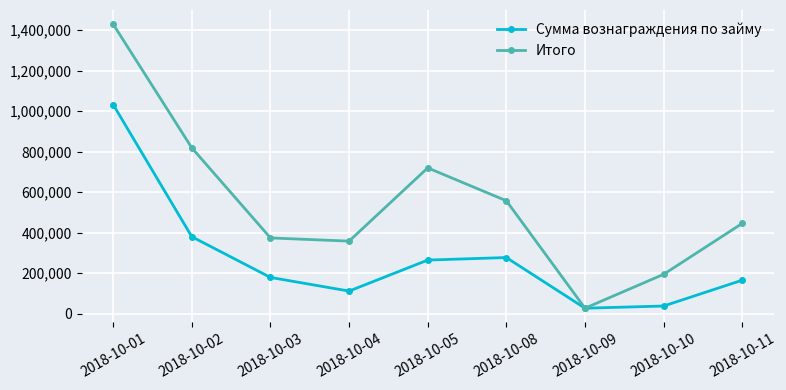

List the series in order of their peak value, lowest first.

Сумма вознаграждения по займу, Итого